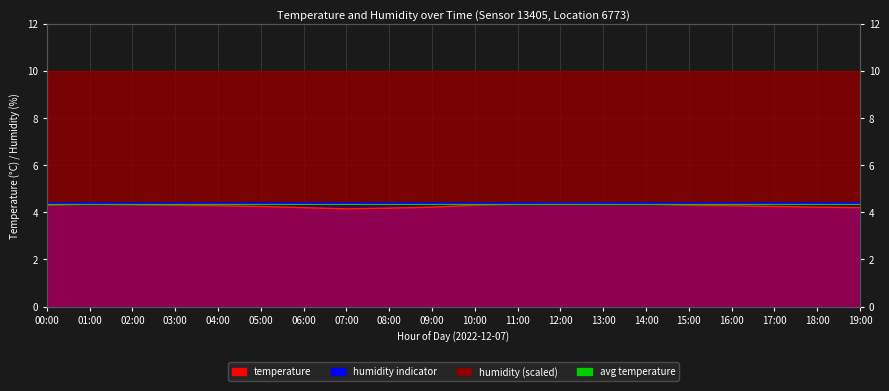

Between 06:00 and 13:00, which series saw the biggest shift?

avg temperature